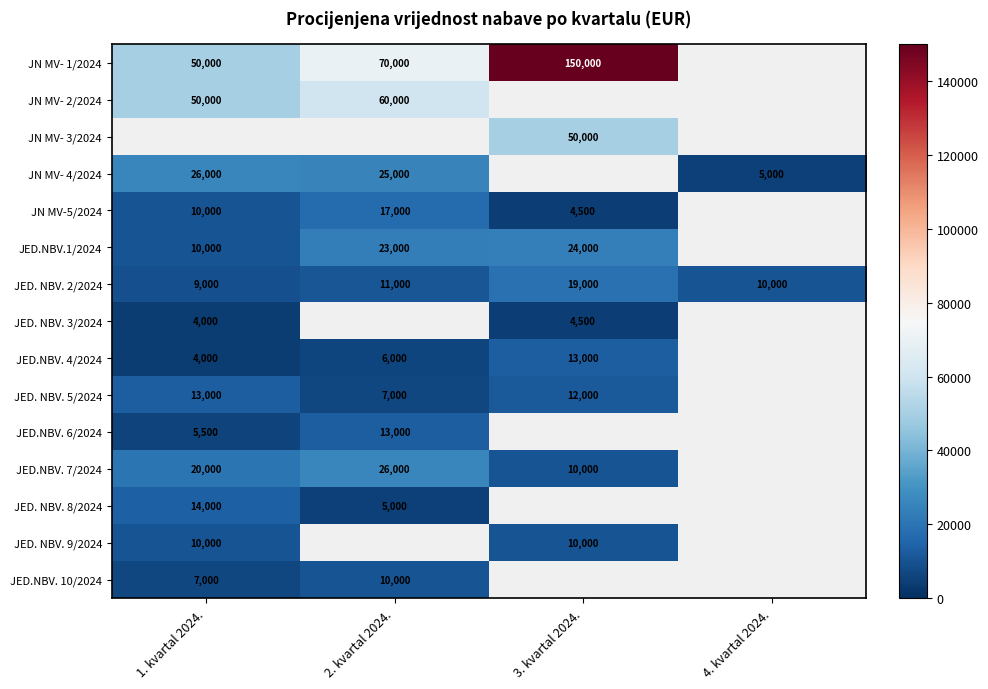

Which has a higher value, 2. kvartal 2024. or 3. kvartal 2024.?

3. kvartal 2024.